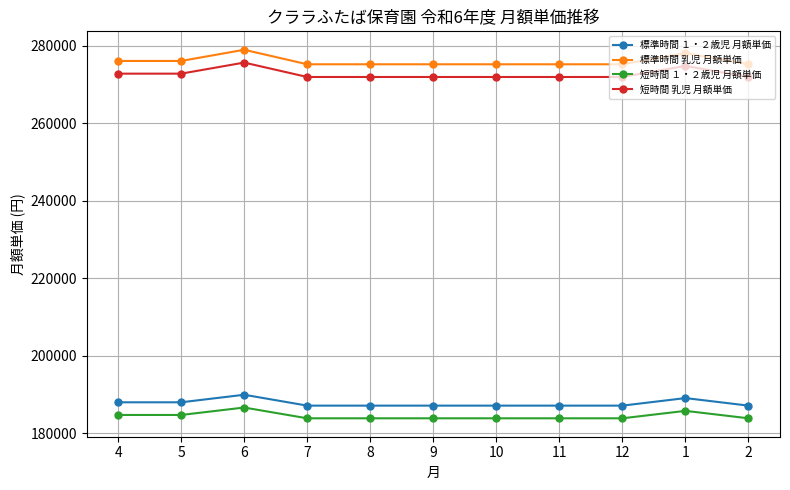

Which series has the widest spread of values?

標準時間 乳児 月額単価